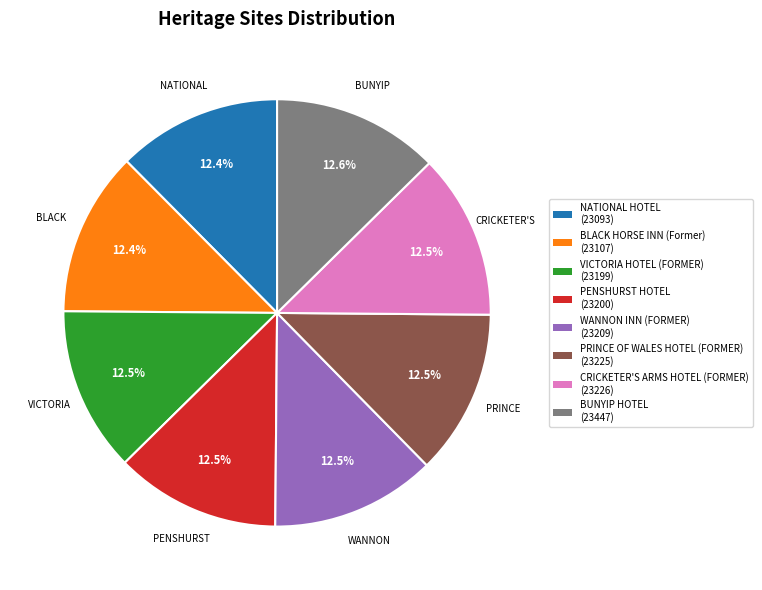

To the nearest percent, what is the combined percentage of BUNYIP HOTEL and BLACK HORSE INN (Former)?

25%